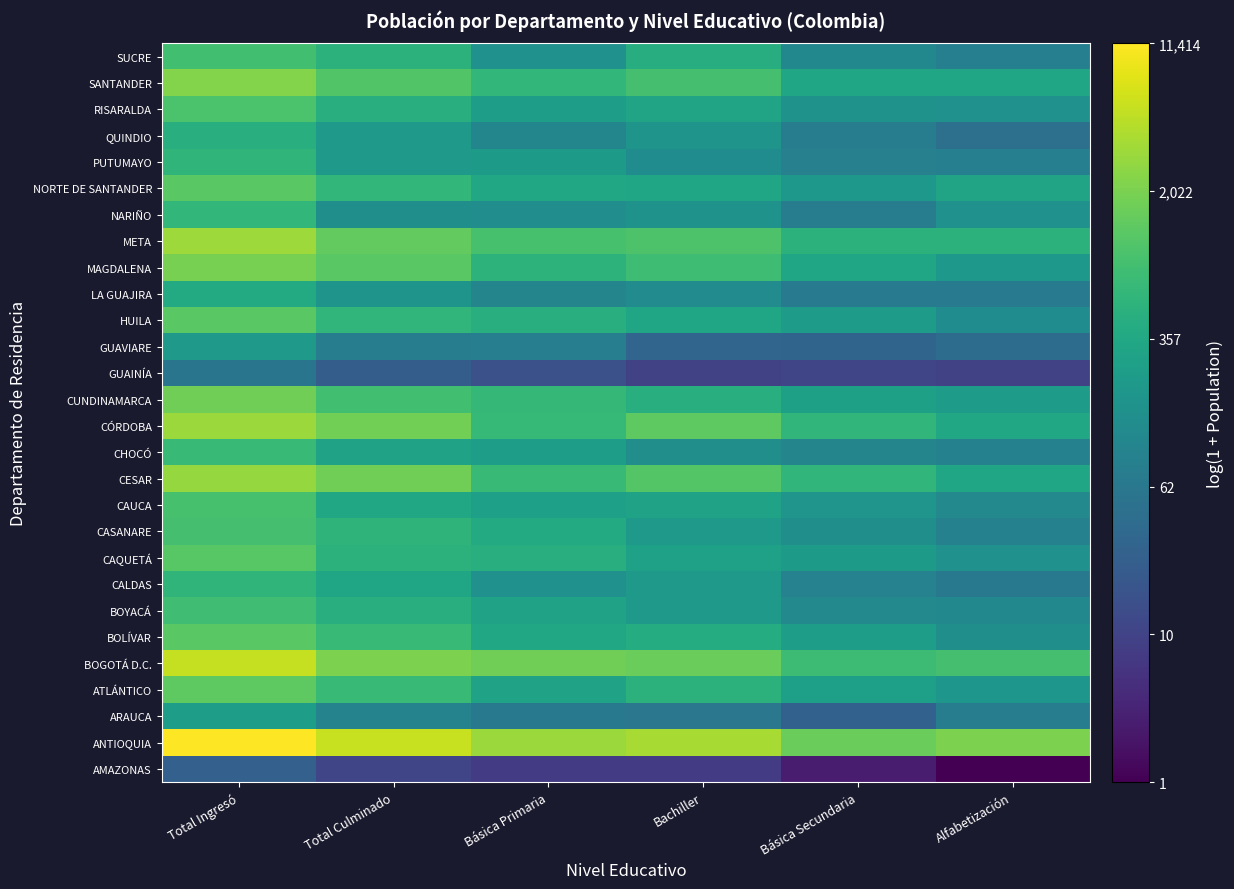

Which category has the highest value across all series?

Total Ingresó